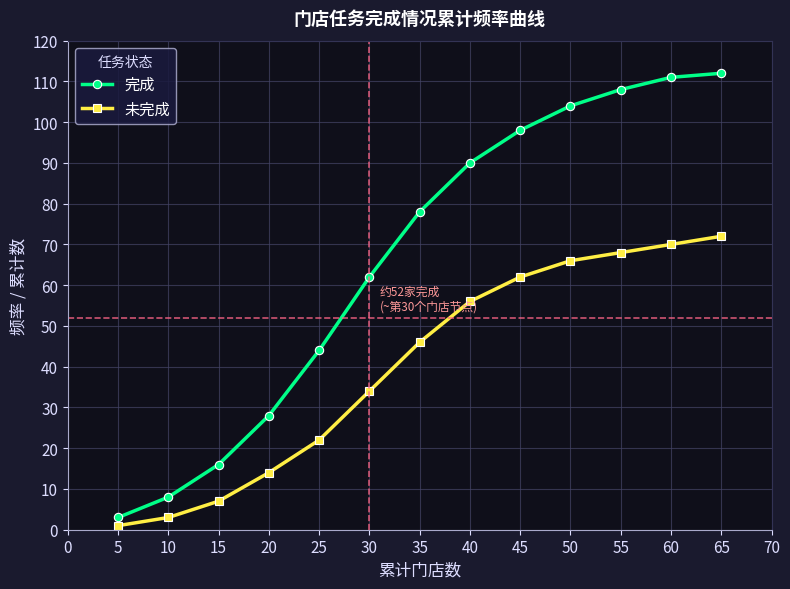

Reading left to right, extract all data points from this chart.

完成: 3	8	16	28	44	62	78	90	98	104	108	111	112
未完成: 1	3	7	14	22	34	46	56	62	66	68	70	72